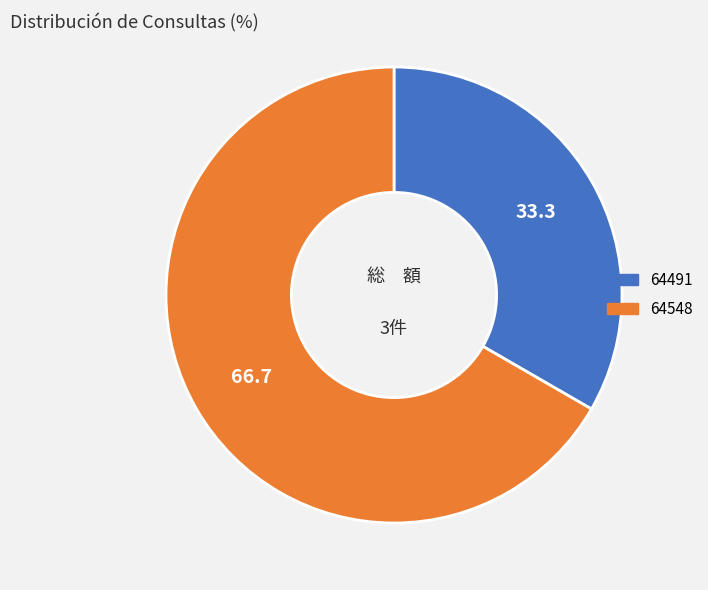

Which slice is the smallest?

64491